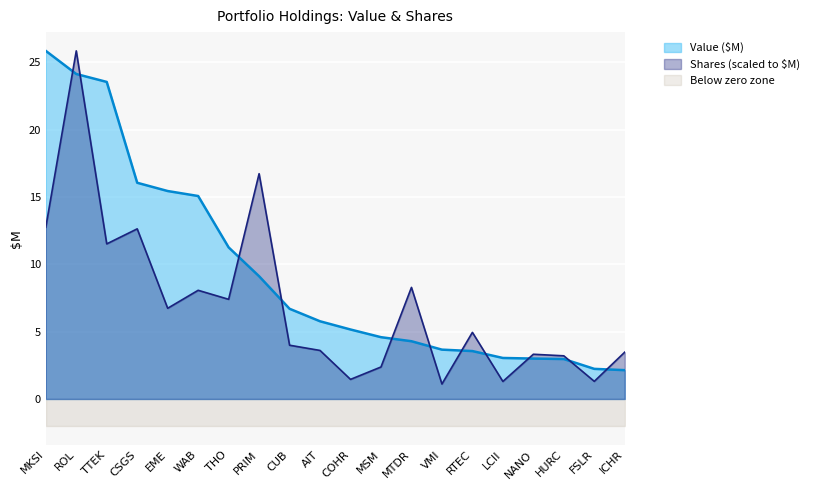

At how many categories does at least one series exceed 13?

7